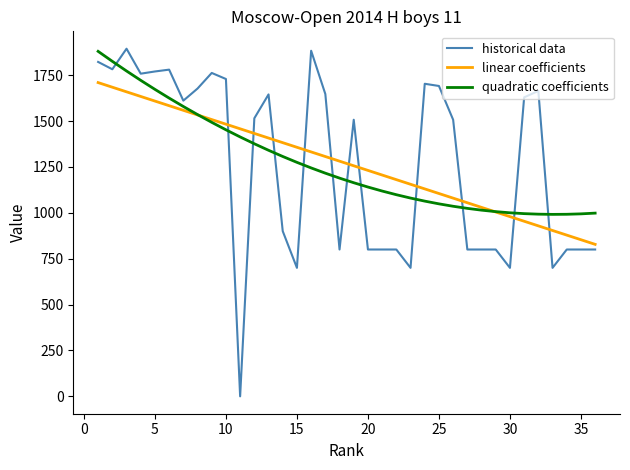

What is the maximum value for quadratic coefficients?

1879.6